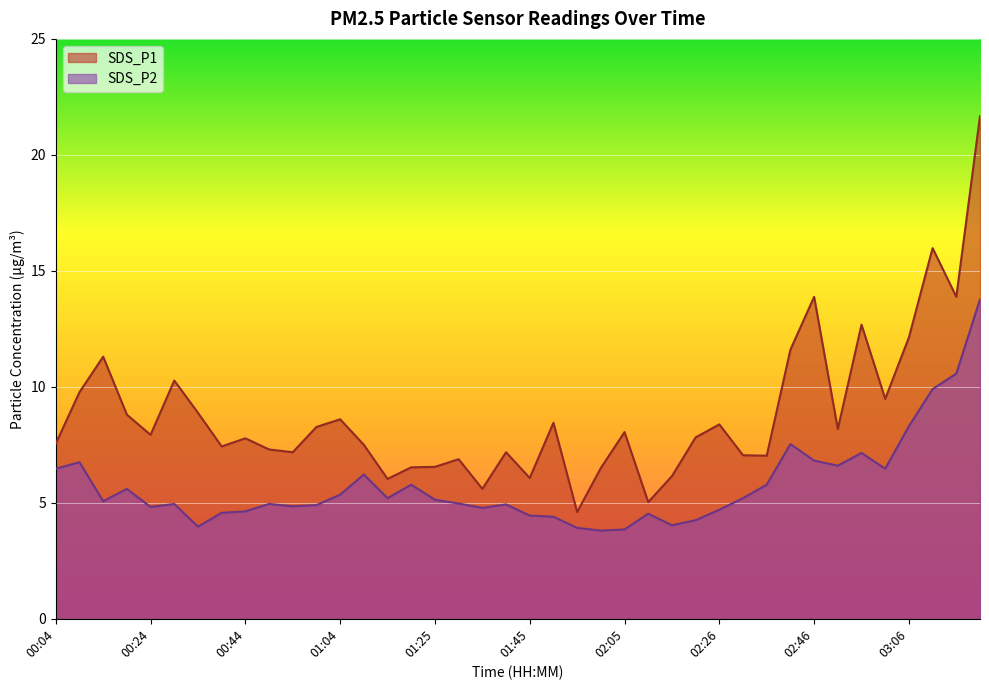

What is the value of the SDS_P2 point at the 40th from the left?

13.8